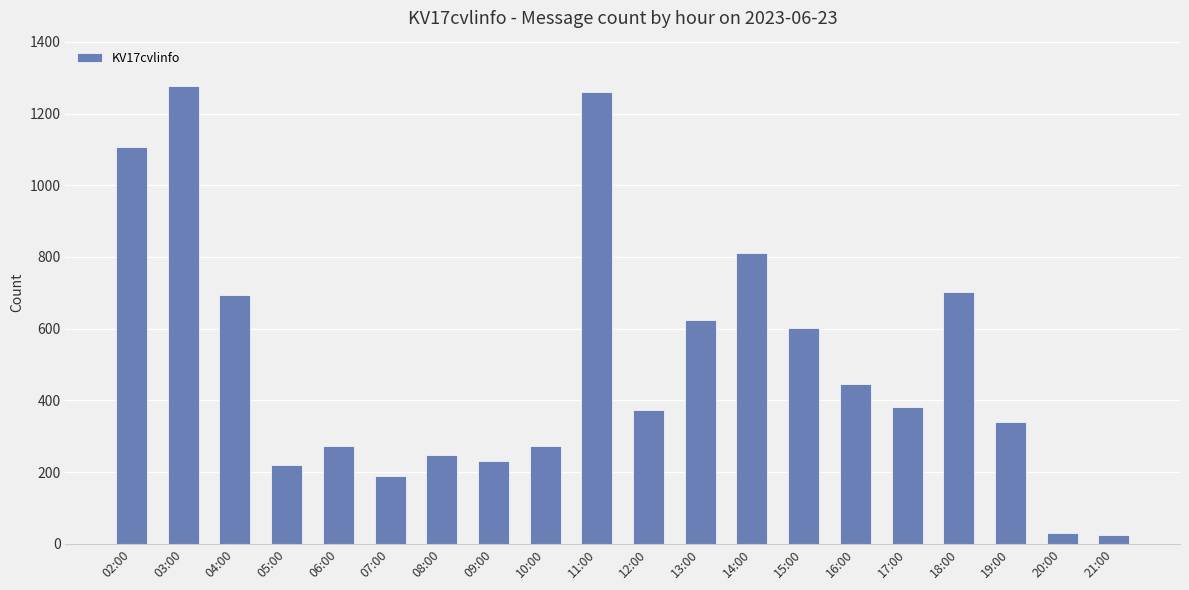

At which label is the value closest to 651?

13:00